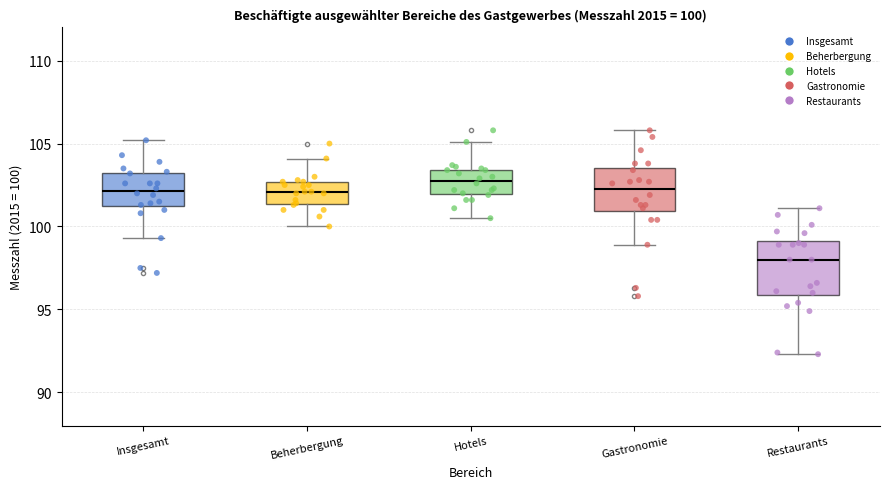

Which box's median line is the highest?

Hotels